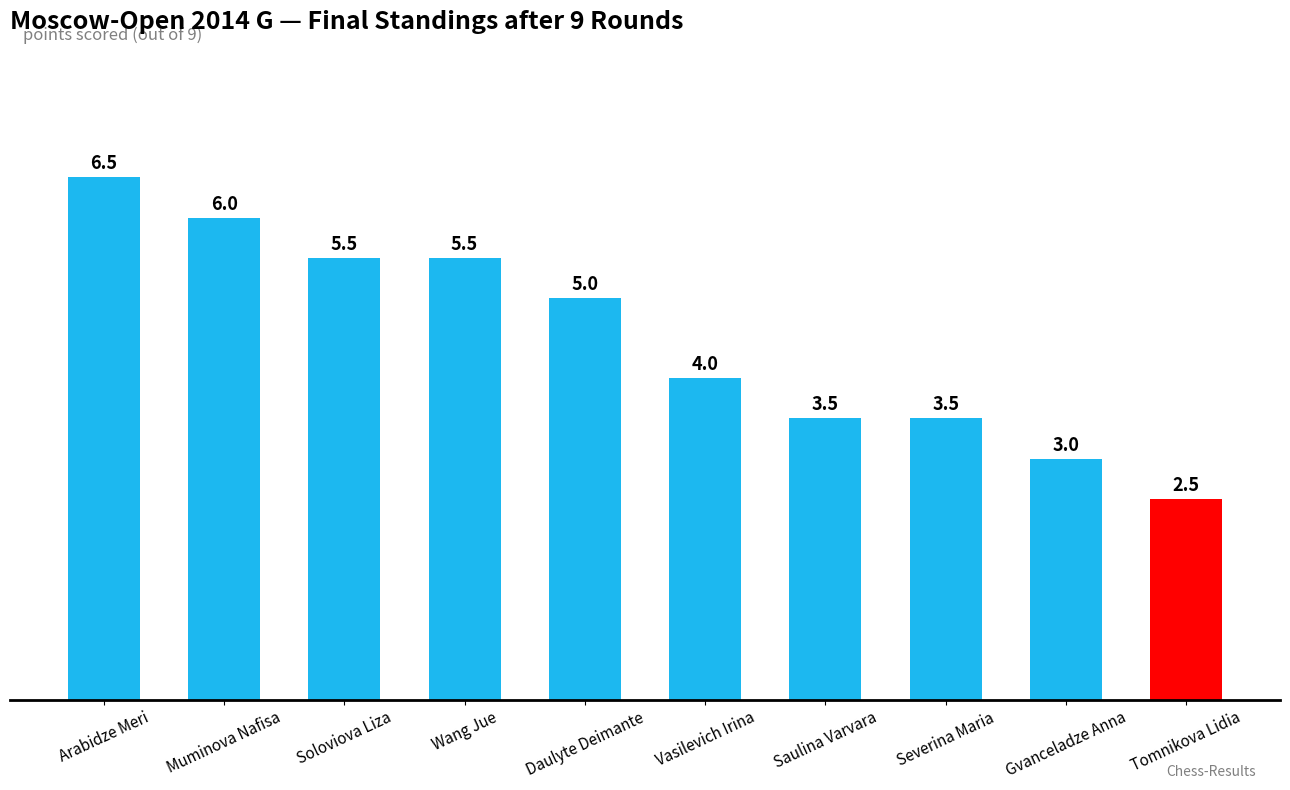

What is the maximum value shown in the chart?

6.5